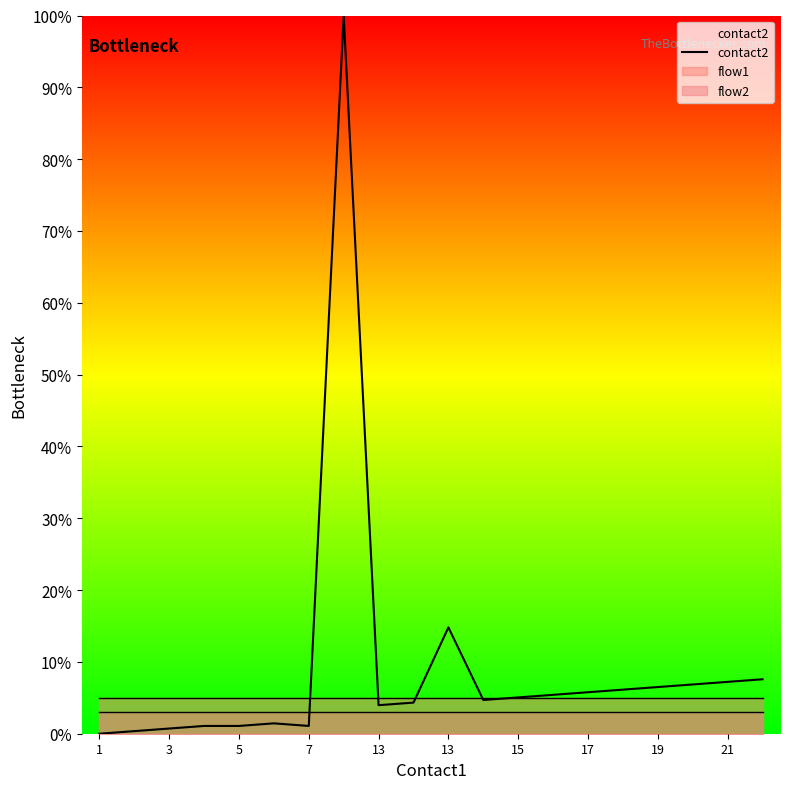

How many lines are shown in the chart?

3